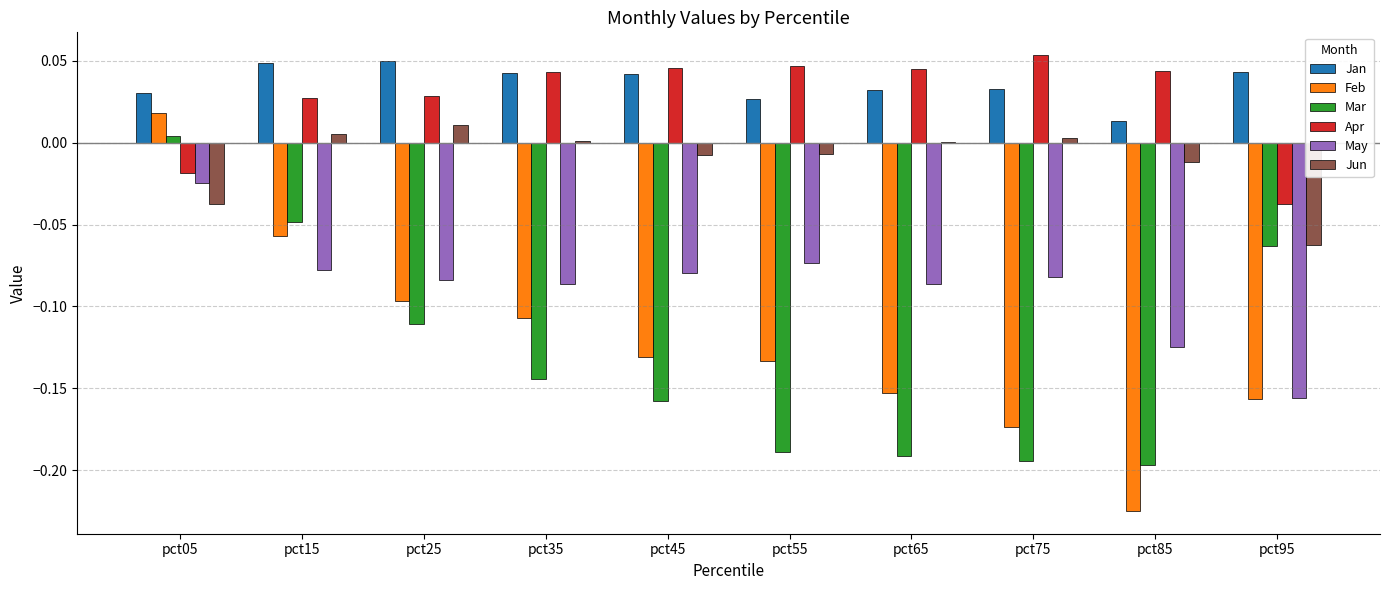

At which label does Feb reach its peak?

pct05